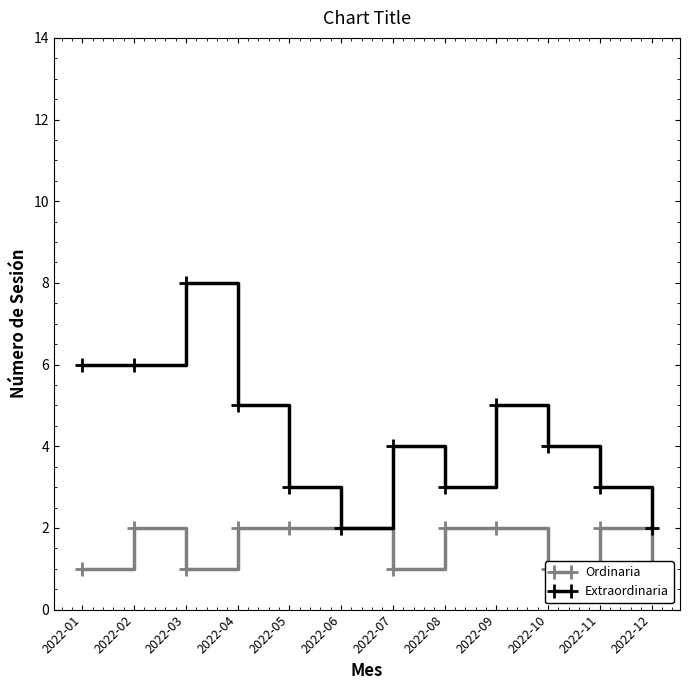

What is the difference between the maximum and second lowest values in the Ordinaria series?

1